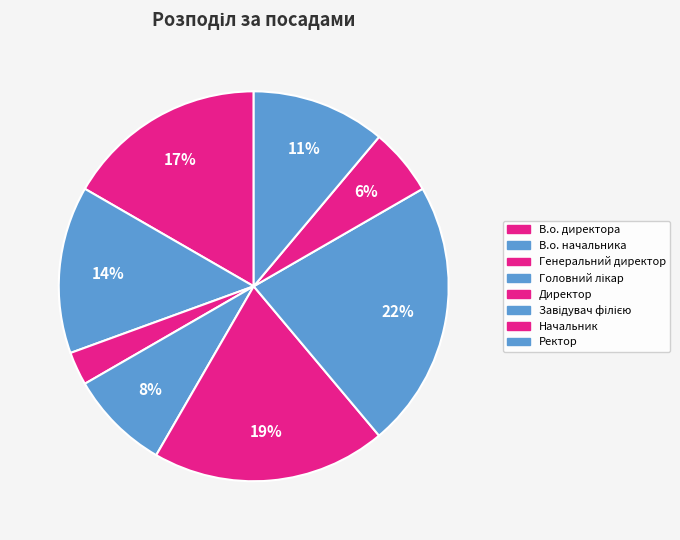

How many slices are in this pie chart?

8